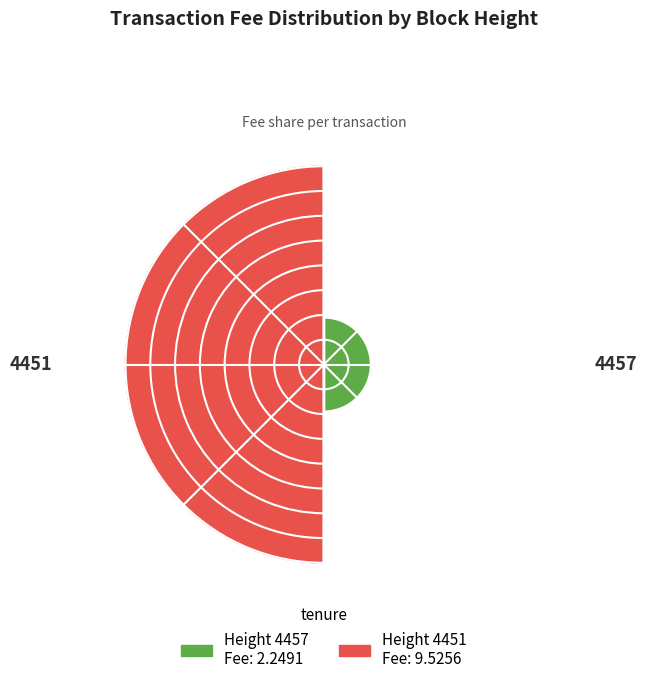

Does the chart contain any negative values?

No